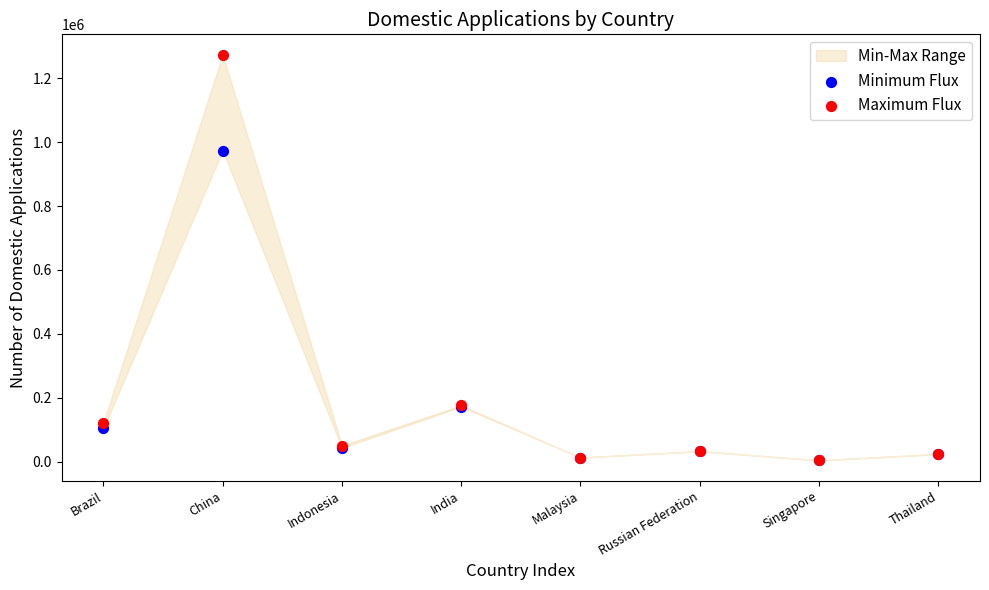

In the Maximum Flux series, what Y value is closest to 639031?

176386